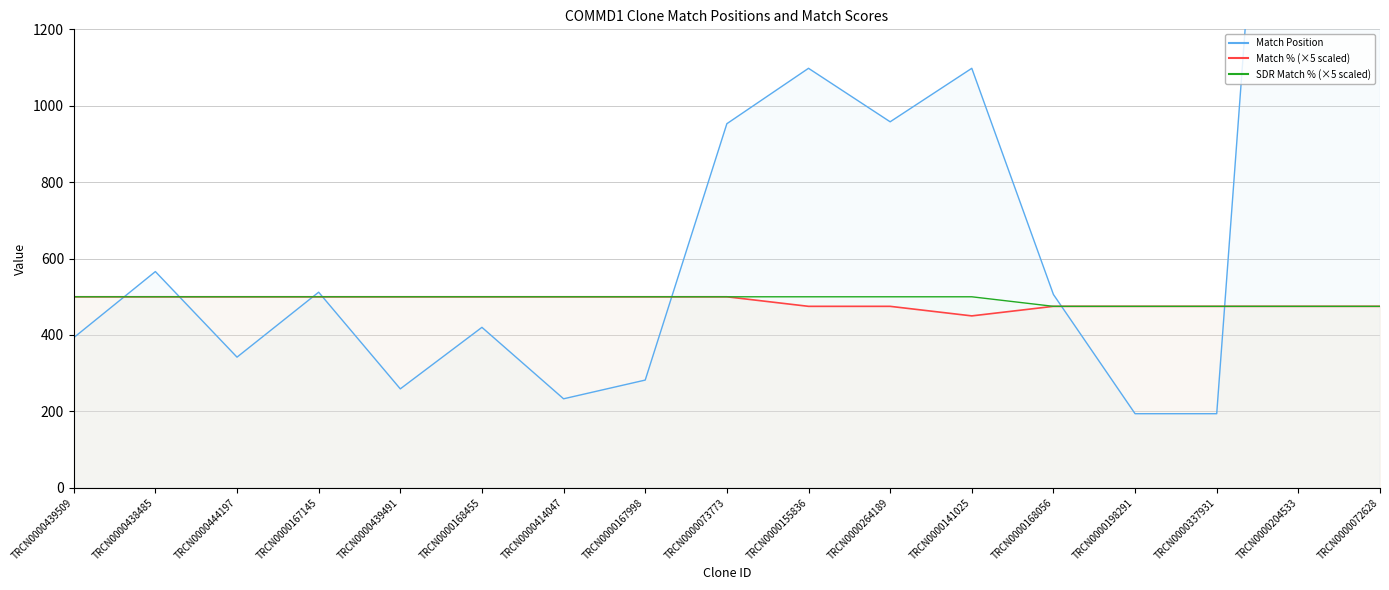

List the labels in order of Match % value, smallest first.

TRCN0000141025, TRCN0000155836, TRCN0000264189, TRCN0000168056, TRCN0000198291, TRCN0000337931, TRCN0000204533, TRCN0000072628, TRCN0000439509, TRCN0000438485, TRCN0000444197, TRCN0000167145, TRCN0000439491, TRCN0000168455, TRCN0000414047, TRCN0000167998, TRCN0000073773